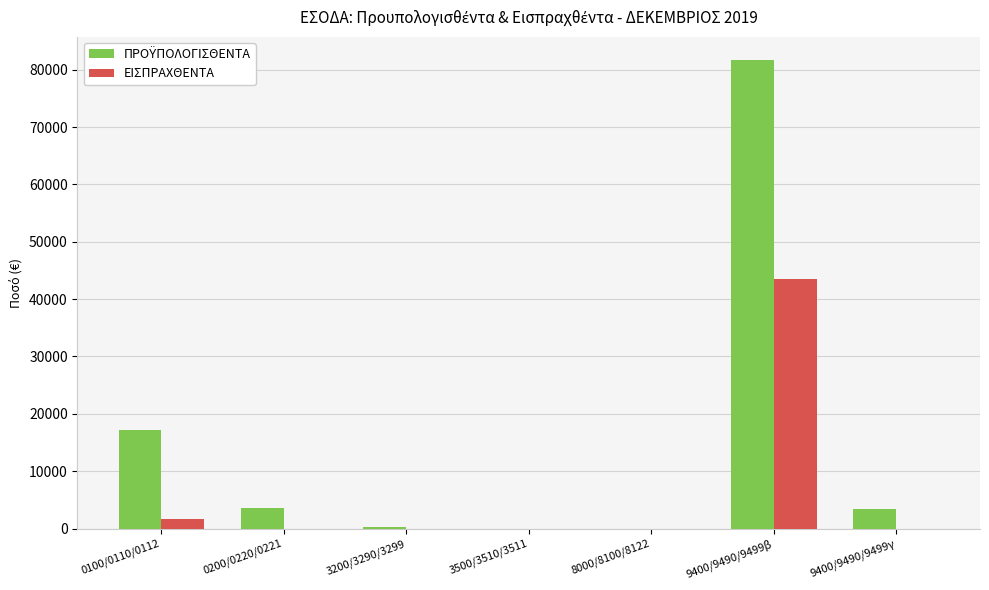

The value of ΕΙΣΠΡΑΧΘΕΝΤΑ at 8000/8100/8122 is 0.0. True or false?

True